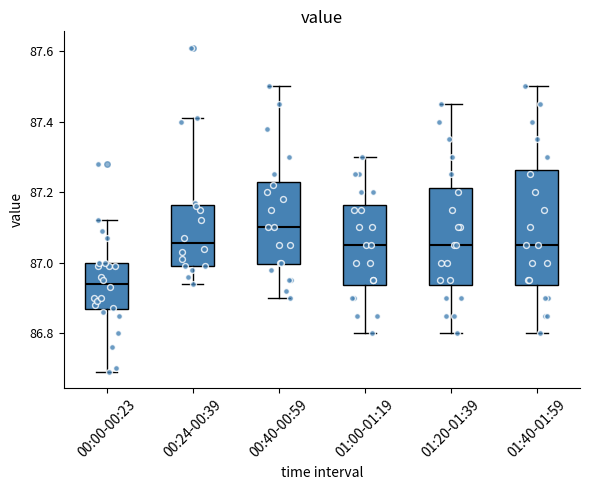

Reading left to right, transcribe this box plot: for each box, give where its median line is, the range the box spans, and where its two whiskers end, as read against the y-axis. The values are not printed on the chart, so give them approximately, as read against the axis.

00:00-00:23: median 86.94, box 86.86 to 87.00, whiskers 86.70 to 87.12
00:24-00:39: median 87.06, box 87.00 to 87.16, whiskers 86.94 to 87.42
00:40-00:59: median 87.10, box 87.00 to 87.22, whiskers 86.90 to 87.50
01:00-01:19: median 87.06, box 86.94 to 87.16, whiskers 86.80 to 87.30
01:20-01:39: median 87.06, box 86.94 to 87.22, whiskers 86.80 to 87.46
01:40-01:59: median 87.06, box 86.94 to 87.26, whiskers 86.80 to 87.50